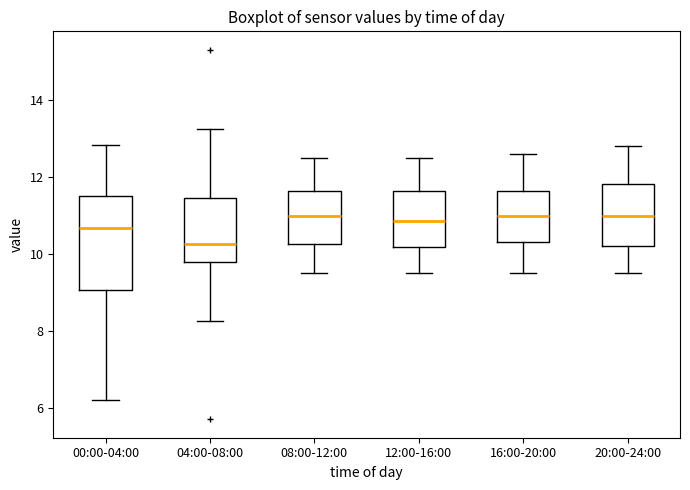

Where does the median line of the box for 04:00-08:00 sit on the y-axis? The values are not printed on the chart, so give them approximately, as read against the axis.

10.2